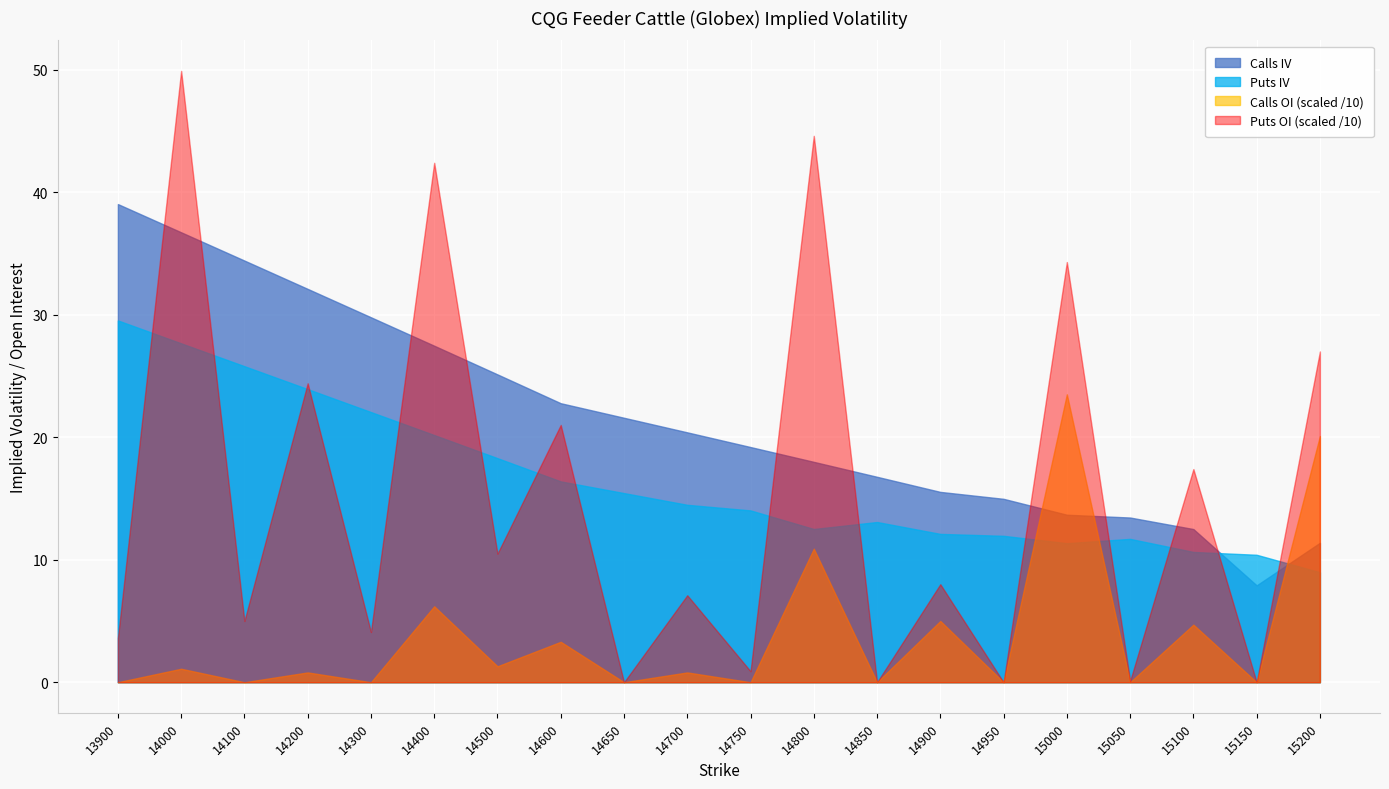

What is the difference between the Calls OI values at 14700 and 14800?

101.0